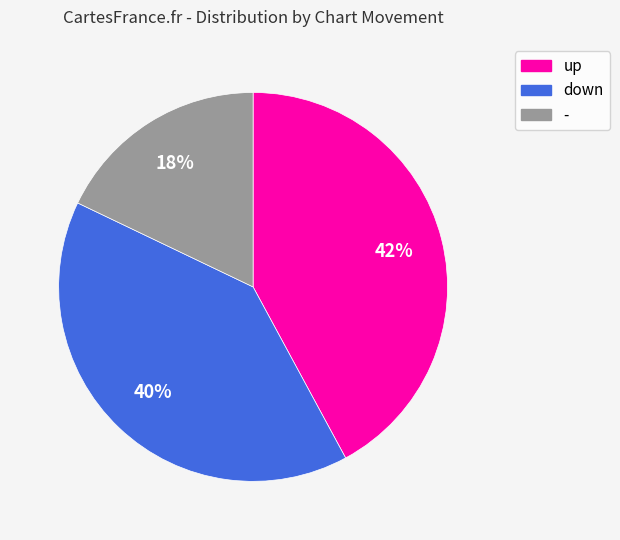

Does down account for over 50% of the chart?

No